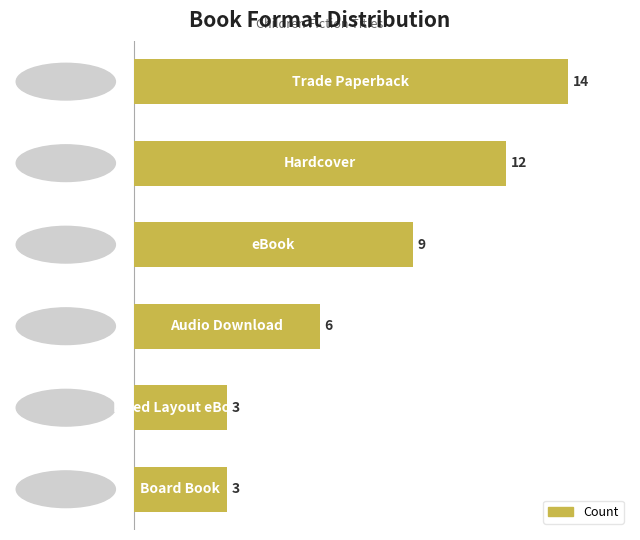

What is the greatest value displayed?

14